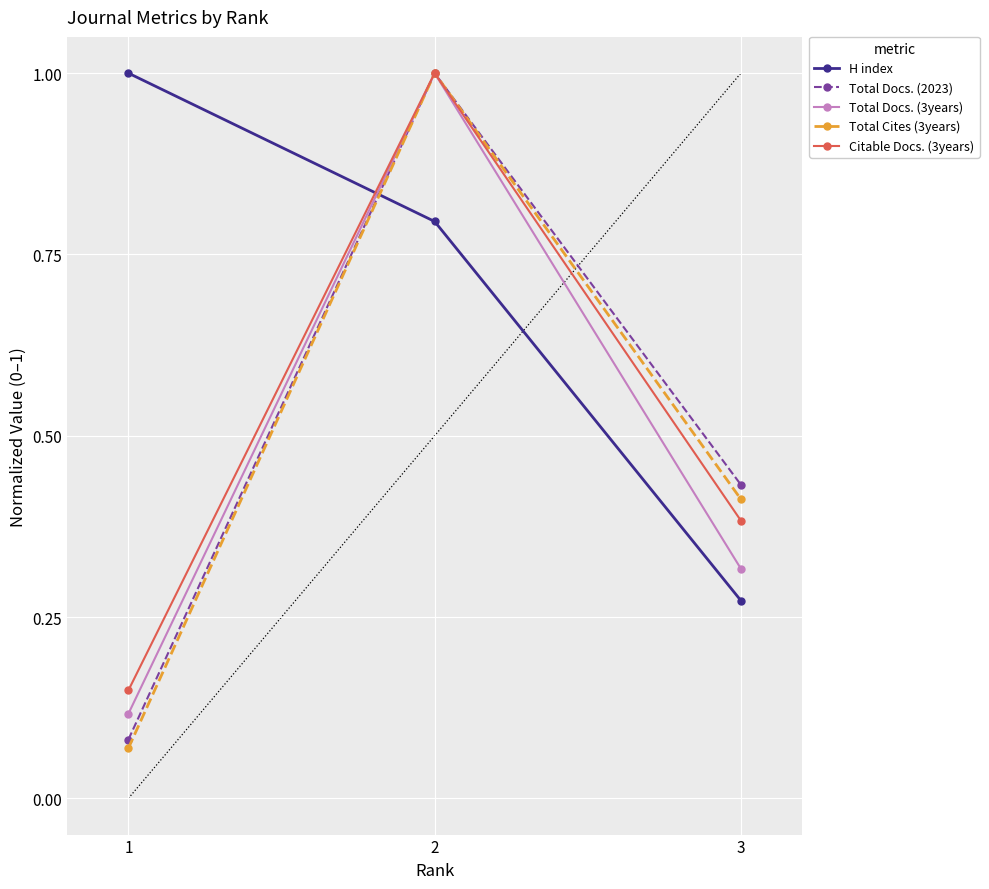

What is the difference between the H index values at 1 and 3?

0.7